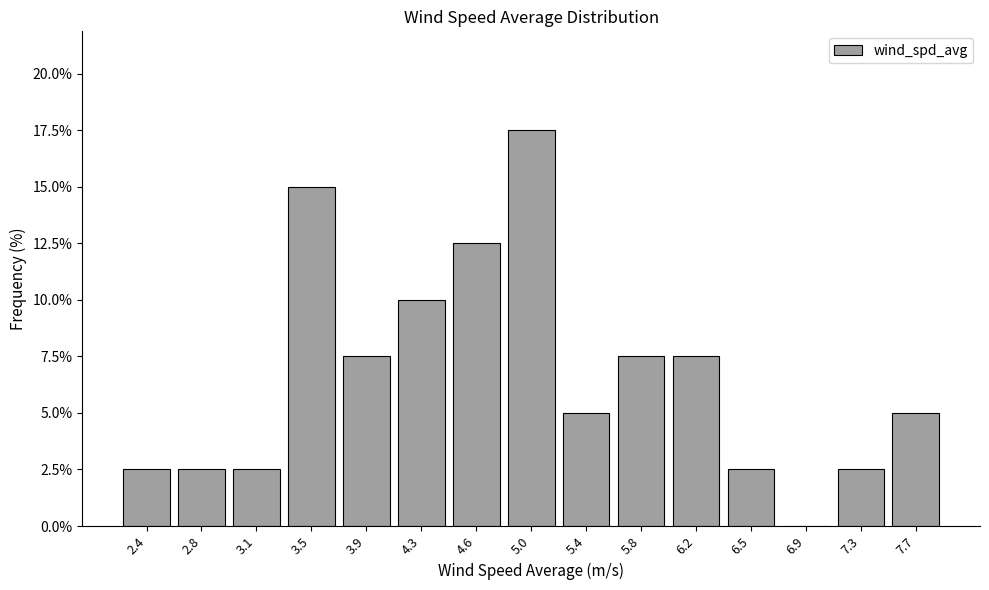

What is the height of the bar covering 7.10 to 7.45 on the x-axis? Neither the bar edges nor the heights are printed on the chart, so give them approximately, as read against the axes.

2.5